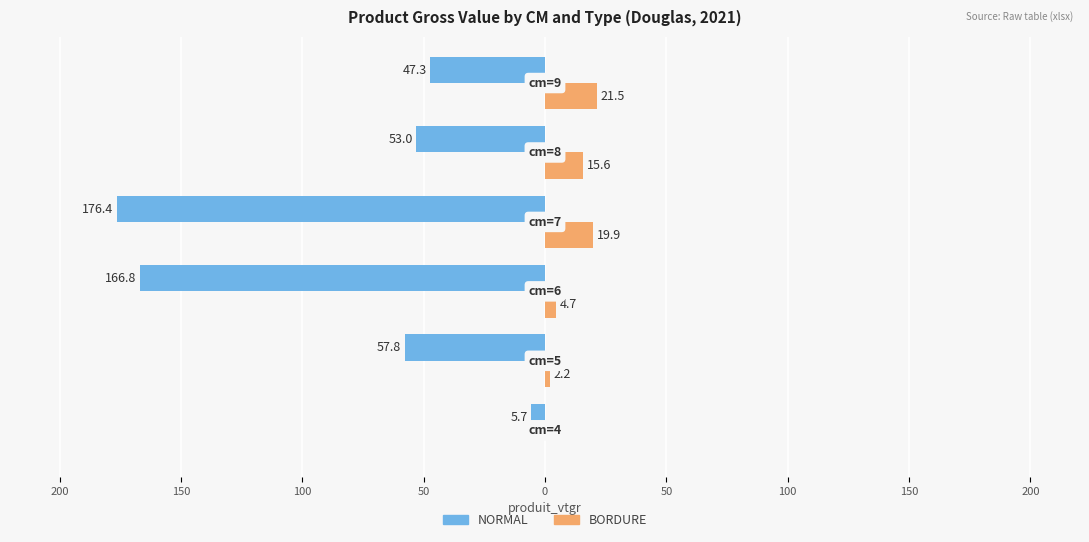

Reading left to right, extract all data points from this chart.

NORMAL: 250=5.7	200=57.8	150=166.8	100=176.4	50=53.0	0=47.3
BORDURE: 250=0.0	200=2.2	150=4.7	100=19.9	50=15.6	0=21.5